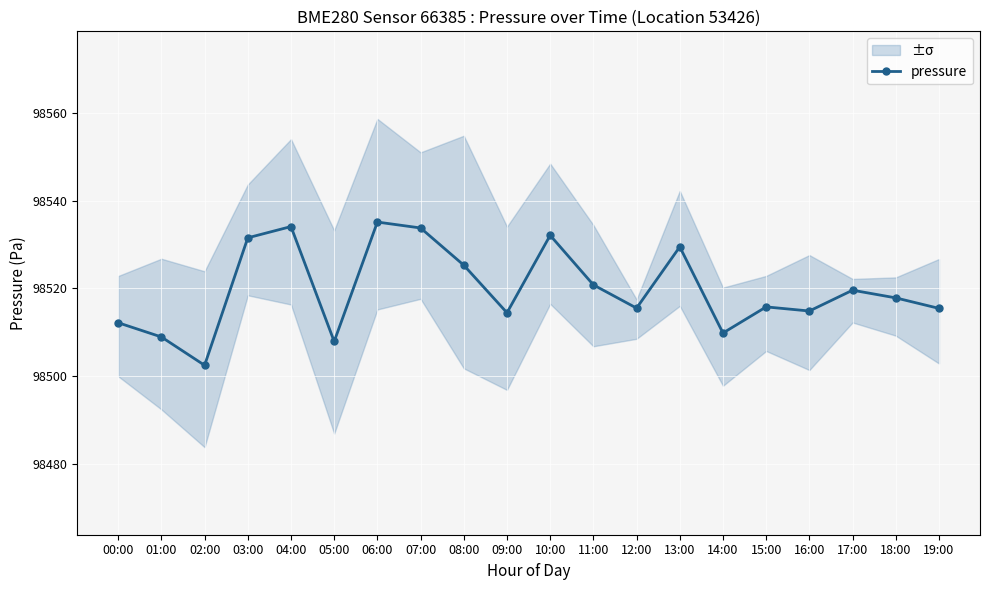

What is the average value?

98519.9